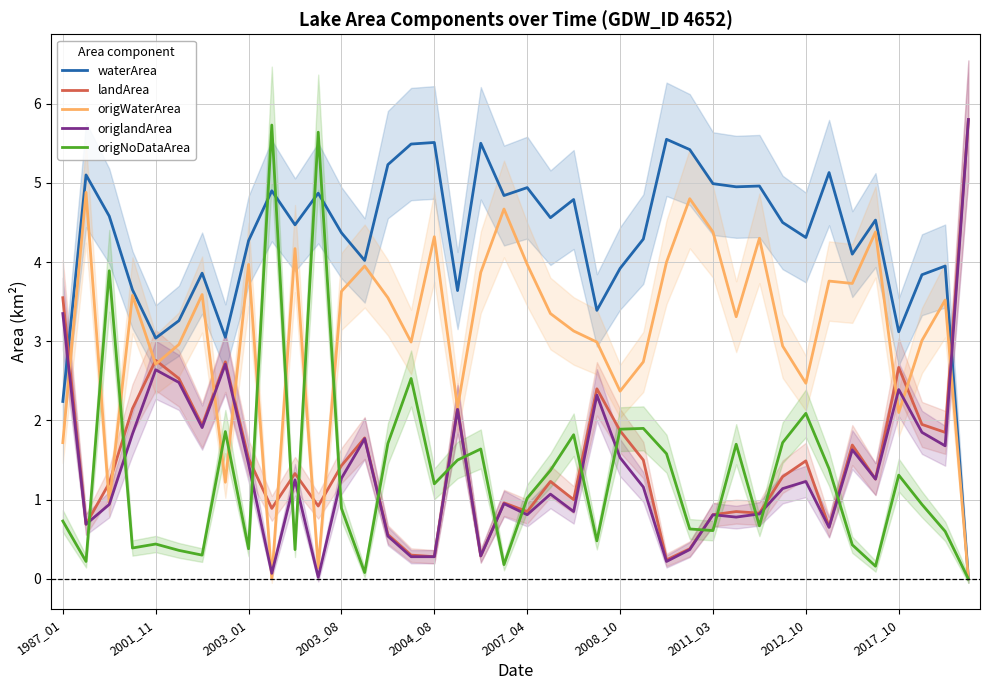

Which series has the widest spread of values?

origlandArea